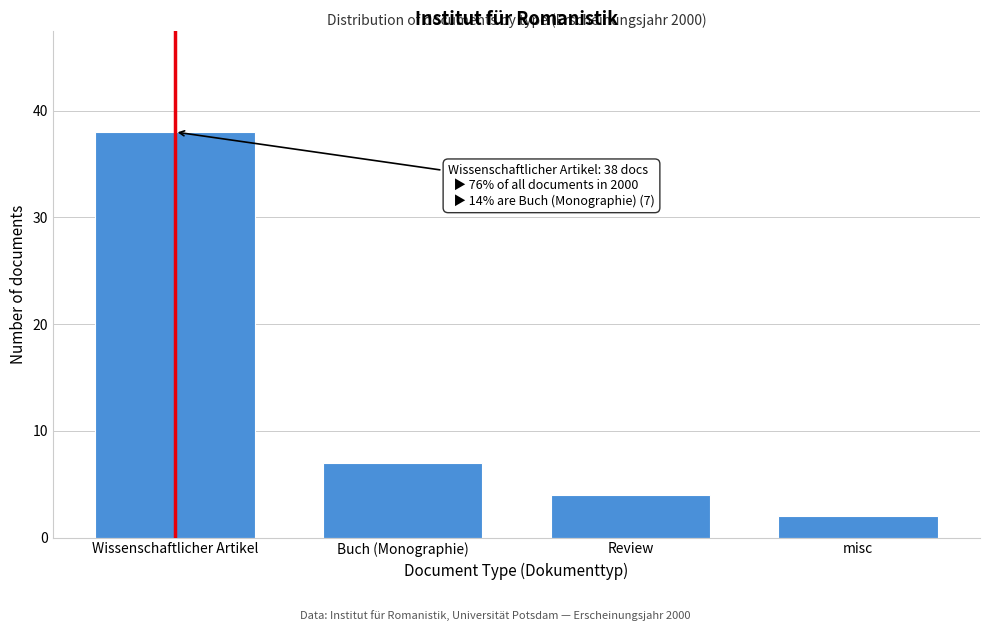

Reading right to left, extract all data points from this chart.

misc=2	Review=4	Buch (Monographie)=7	Wissenschaftlicher Artikel=38